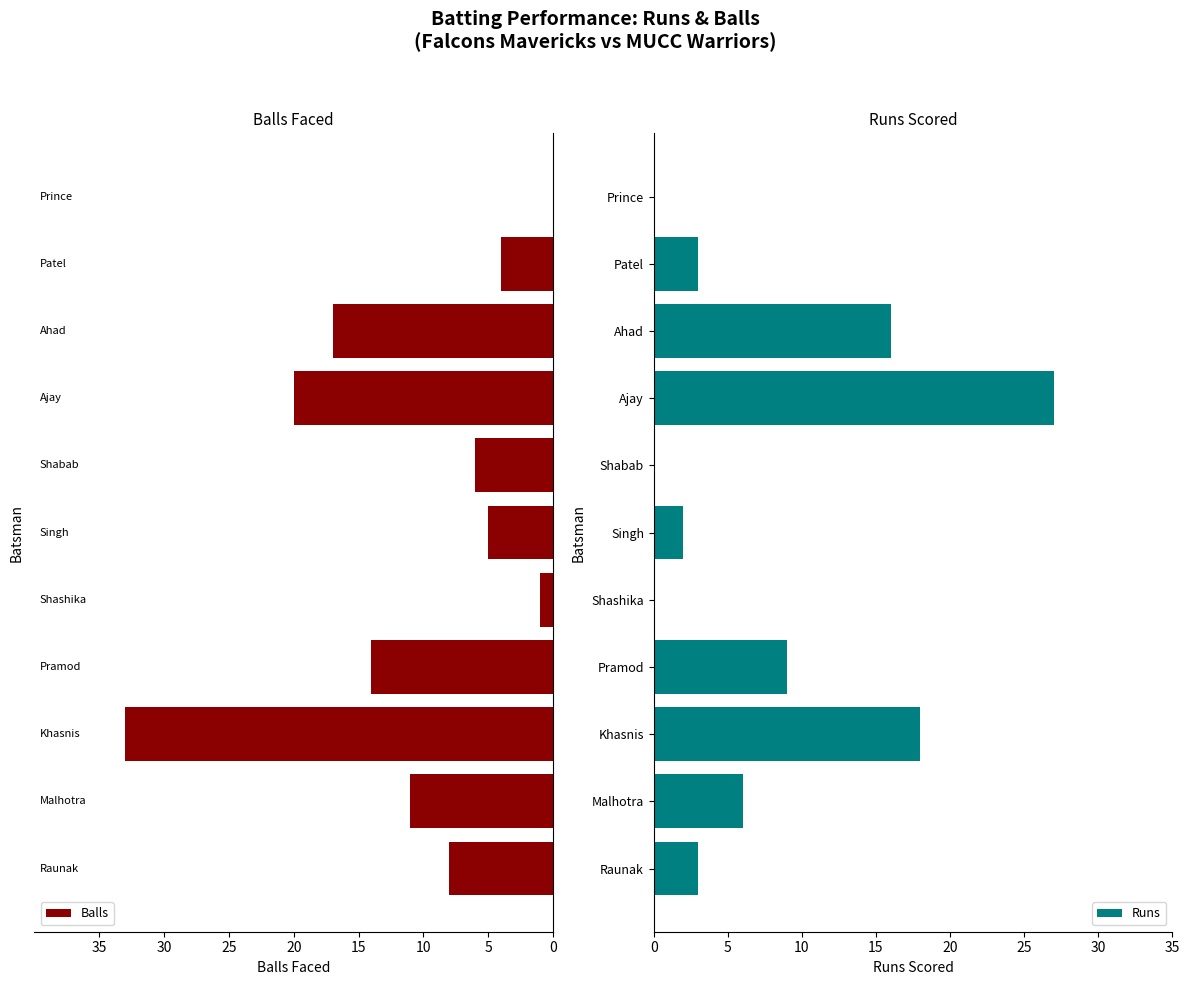

What is the sum of all Runs values?

84